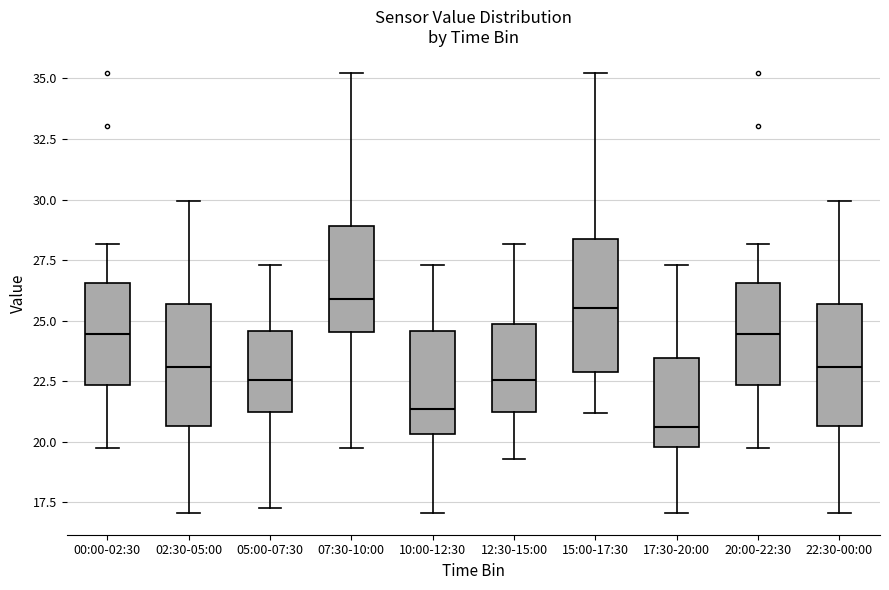

Where does the median line of the box for 17:30-20:00 sit on the y-axis? The values are not printed on the chart, so give them approximately, as read against the axis.

20.5